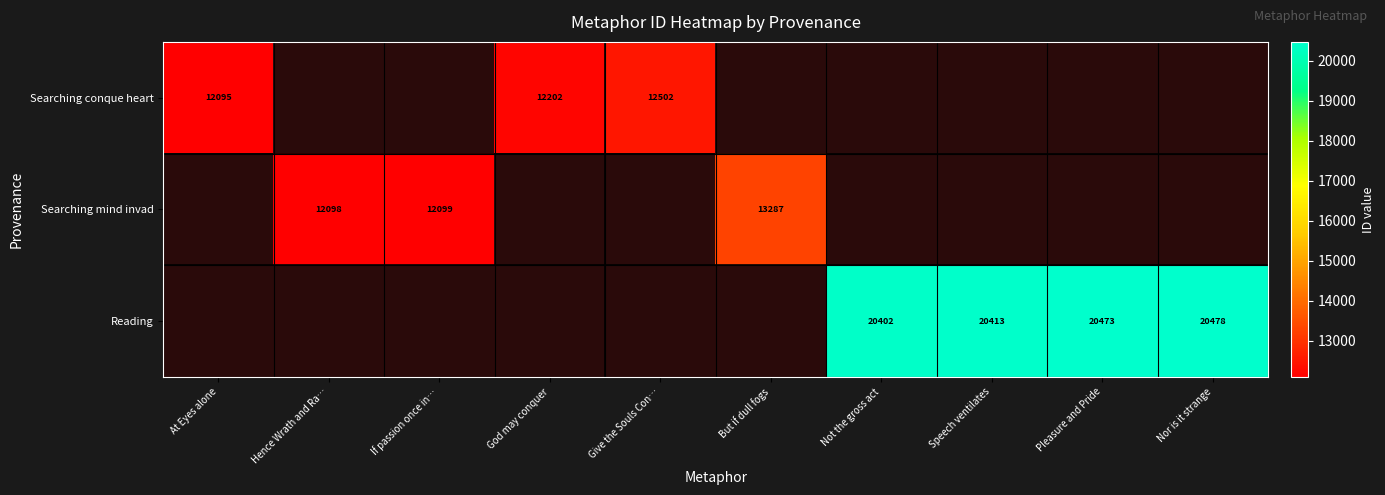

Is it true that Searching conque heart equals 3676 at God may conquer?

False